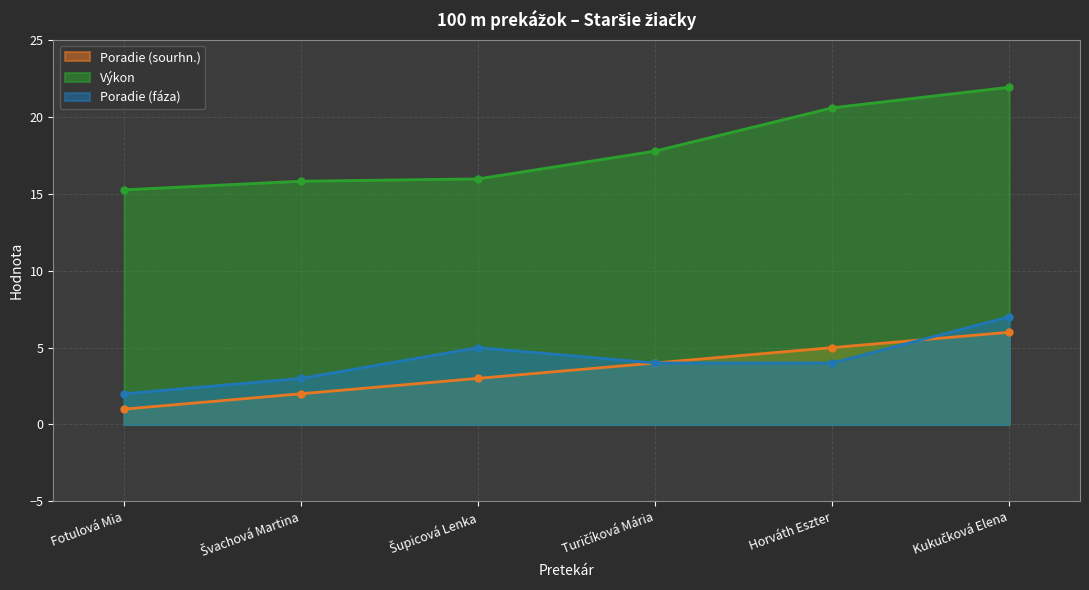

What is the value of the Poradie (sourhn.) point at the 4th from the left?

4.0